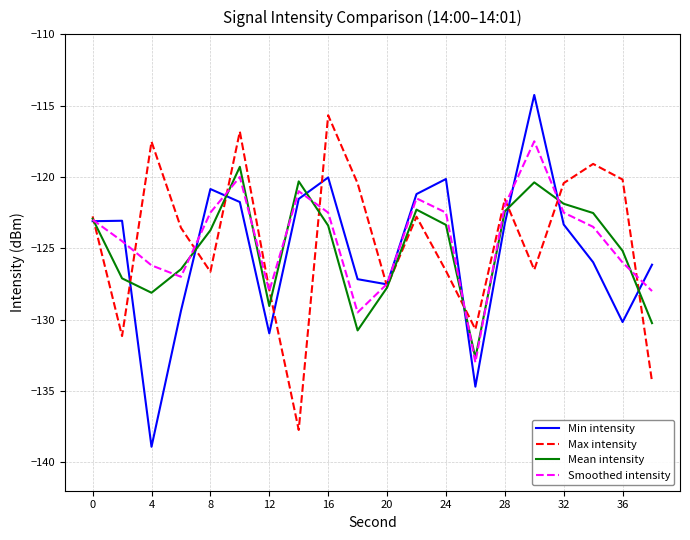

Which series has the widest spread of values?

Min intensity